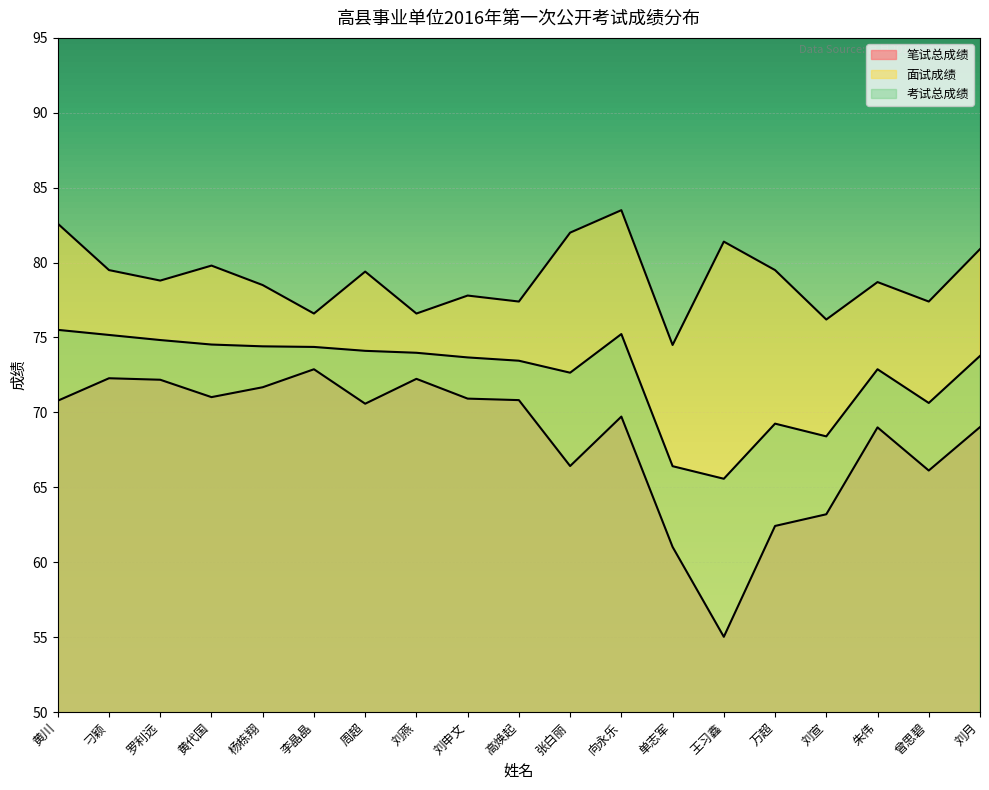

True or false: 笔试总成绩 and 考试总成绩 intersect in this chart.

False